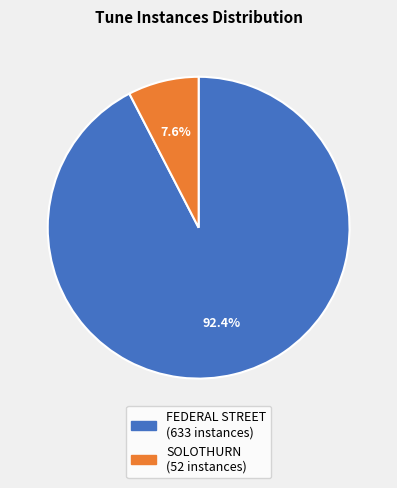

Which slice is the largest?

FEDERAL STREET